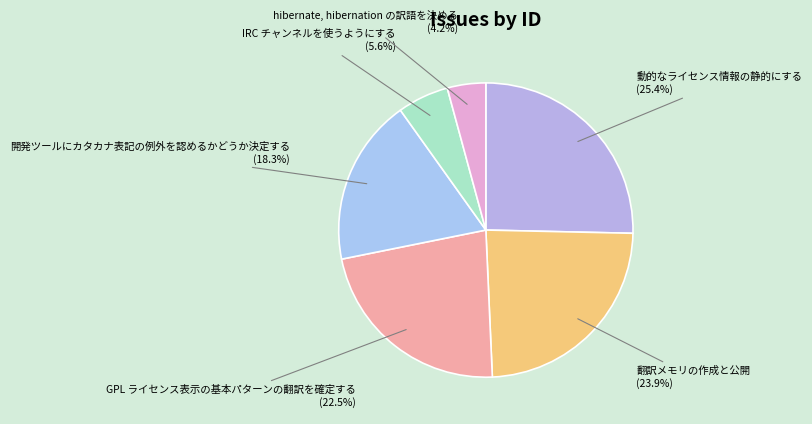

Which category has the biggest portion of the pie?

動的なライセンス情報の静的にする